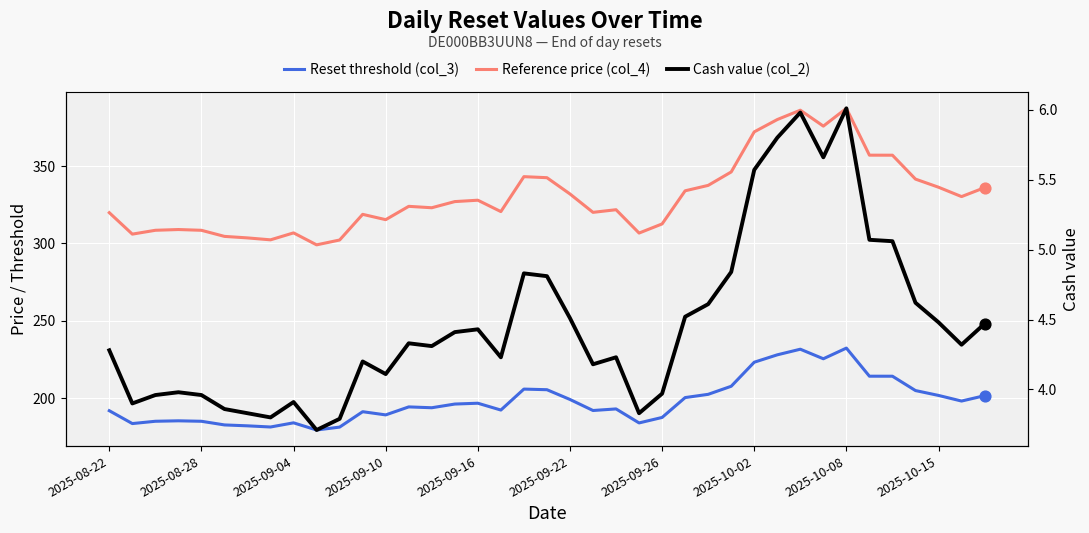

Which series reaches the maximum Y coordinate?

Reference price (col_4)